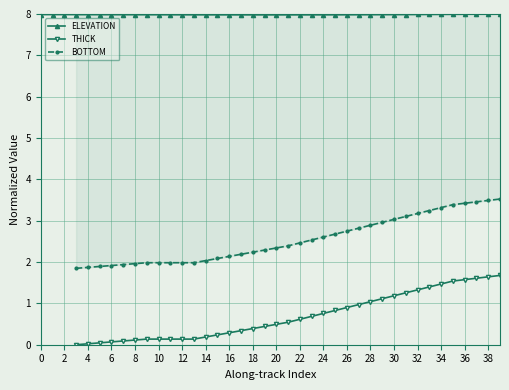

True or false: BOTTOM and ELEVATION cross at least once.

False